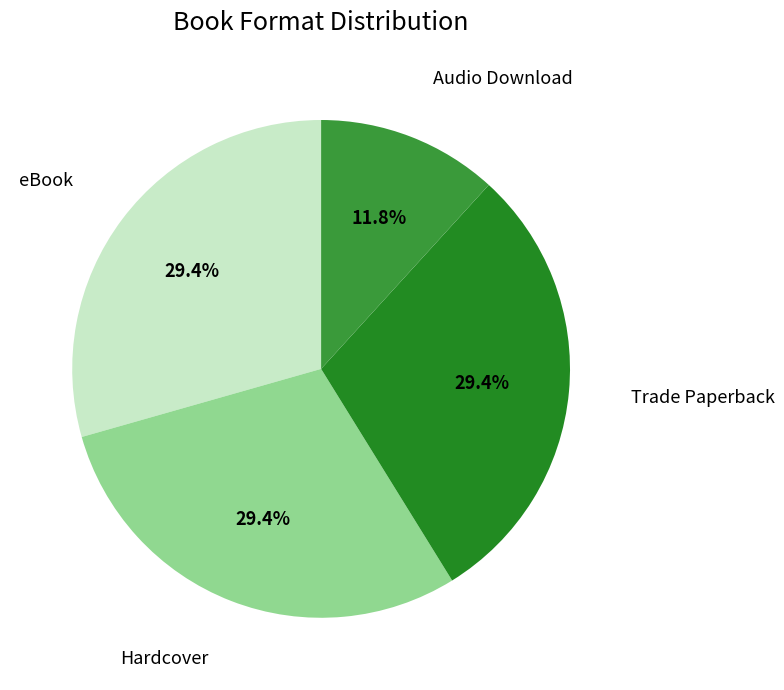

How many segments does this pie chart have?

4